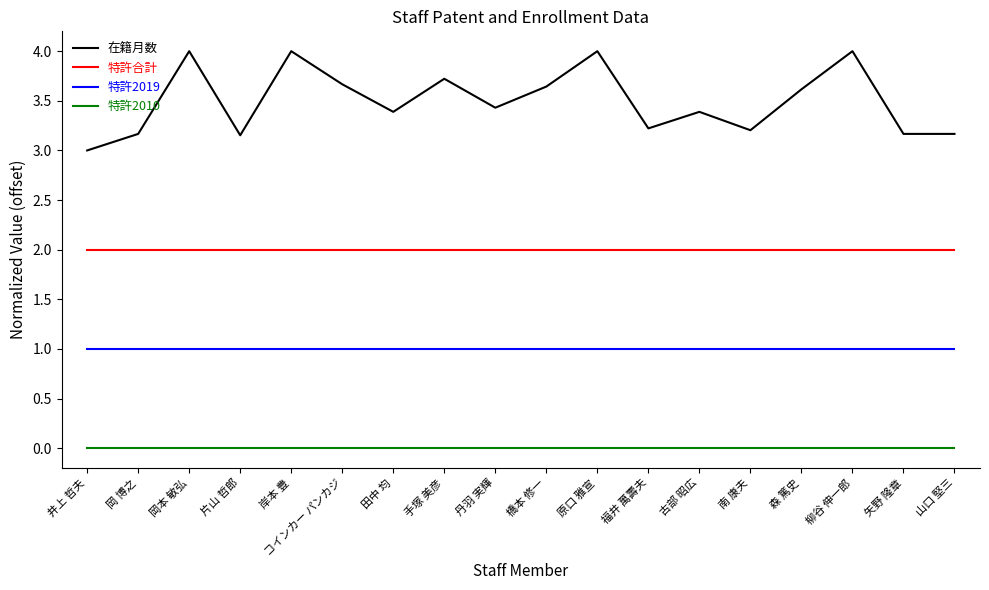

How many 在籍月数 values are between 3 and 4?

18